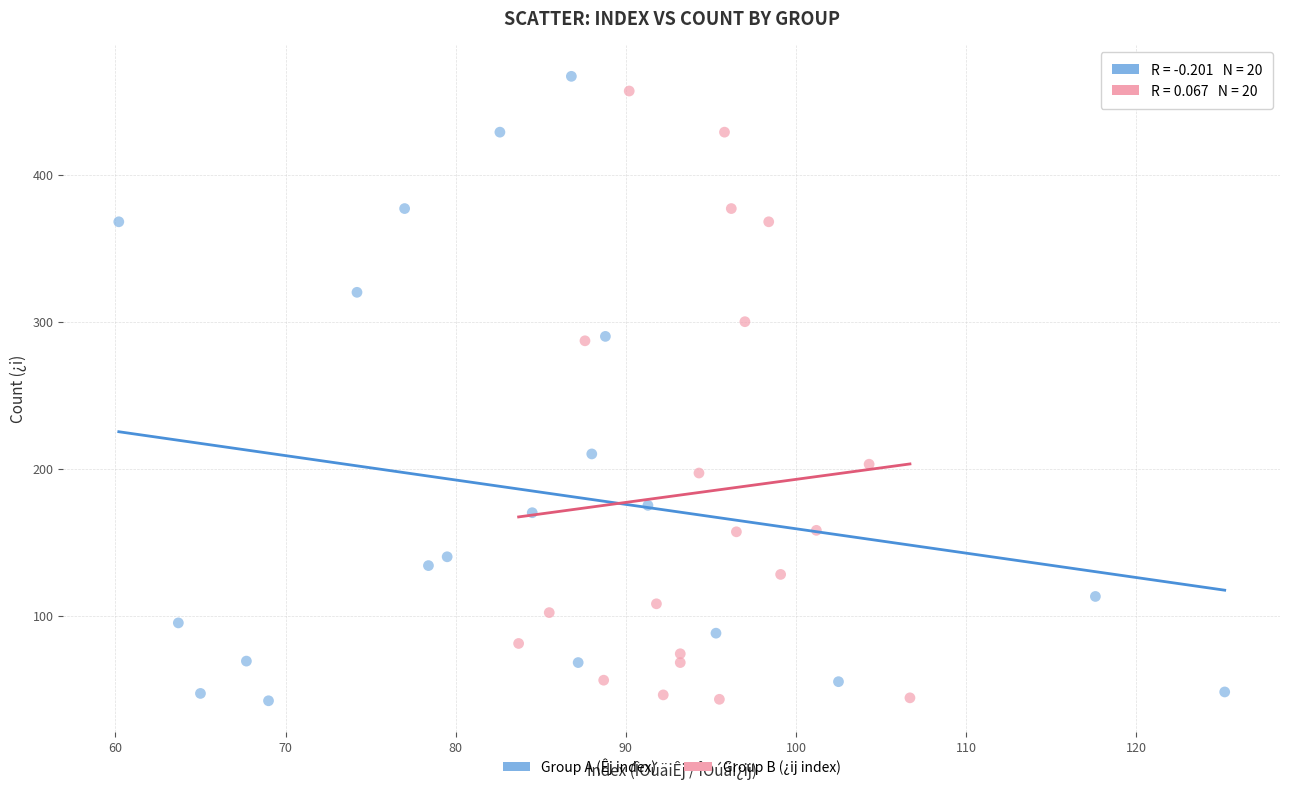

What are all the series names shown in the legend?

Group A (Êj index), Group B (¿ij index)